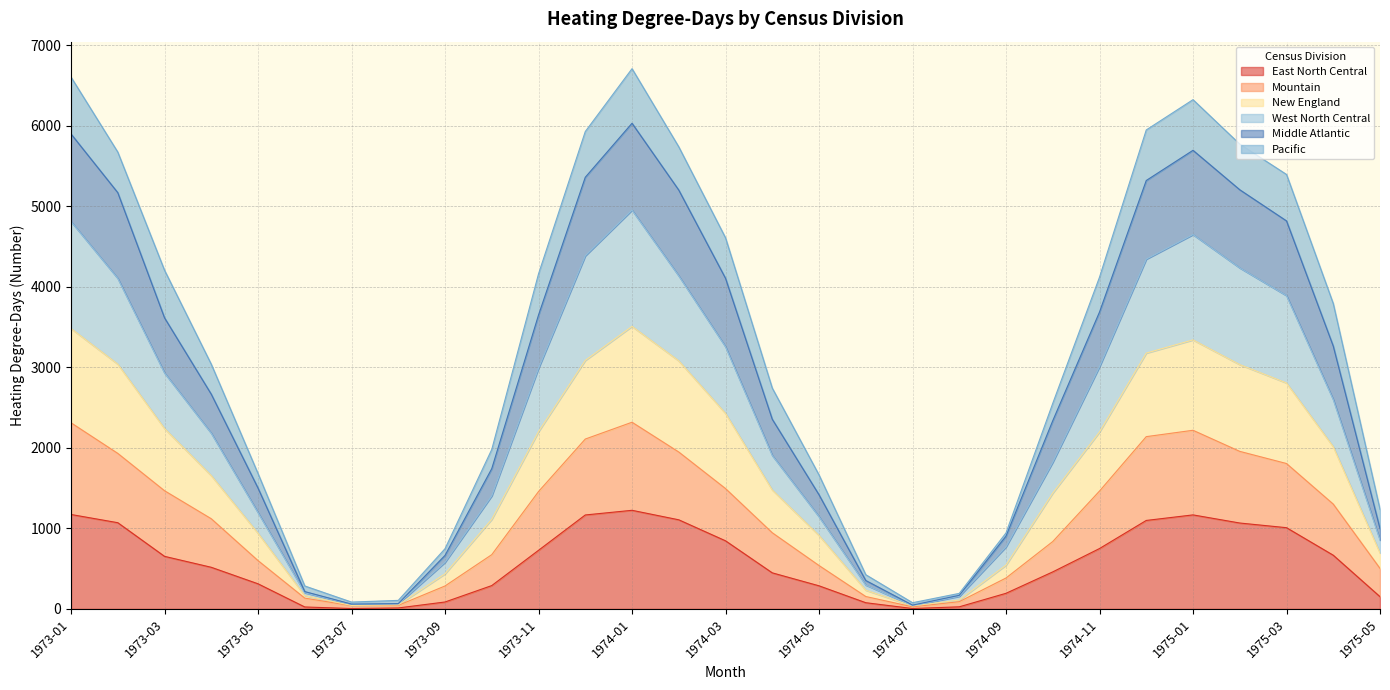

What is the approximate value of Middle Atlantic at 1973-09, to the nearest 50?

650